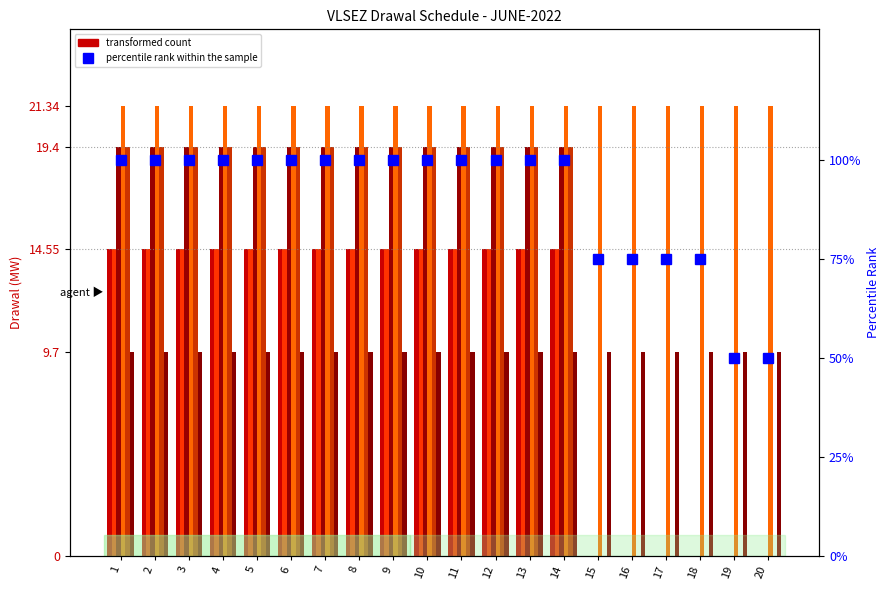

What is the greatest value displayed?

19.4